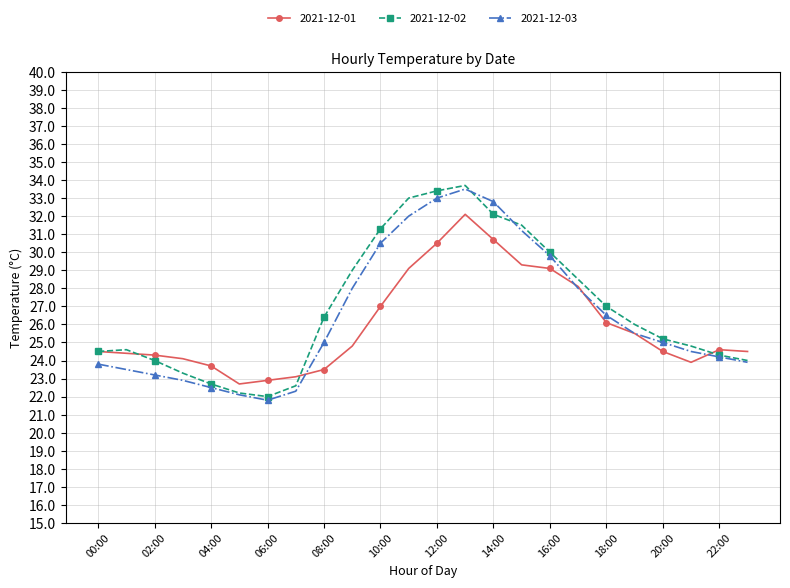

What is the value of the 2021-12-01 point at the 8th from the left?

23.1